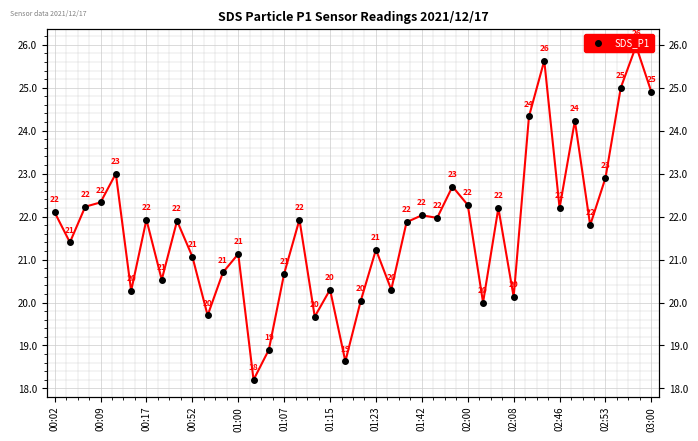

Reading right to left, list all the values displayed in this chart.

24.9	26.0	25.0	22.9	21.8	24.2	22.2	25.6	24.3	20.1	22.2	20.0	22.3	22.7	22.0	22.0	21.9	20.3	21.2	20.0	18.6	20.3	19.7	21.9	20.7	18.9	18.2	21.1	20.7	19.7	21.1	21.9	20.5	21.9	20.3	23.0	22.3	22.2	21.4	22.1